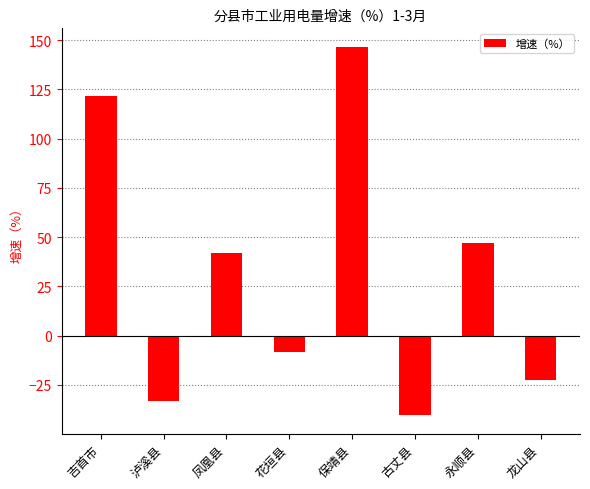

How many positive values are there?

4